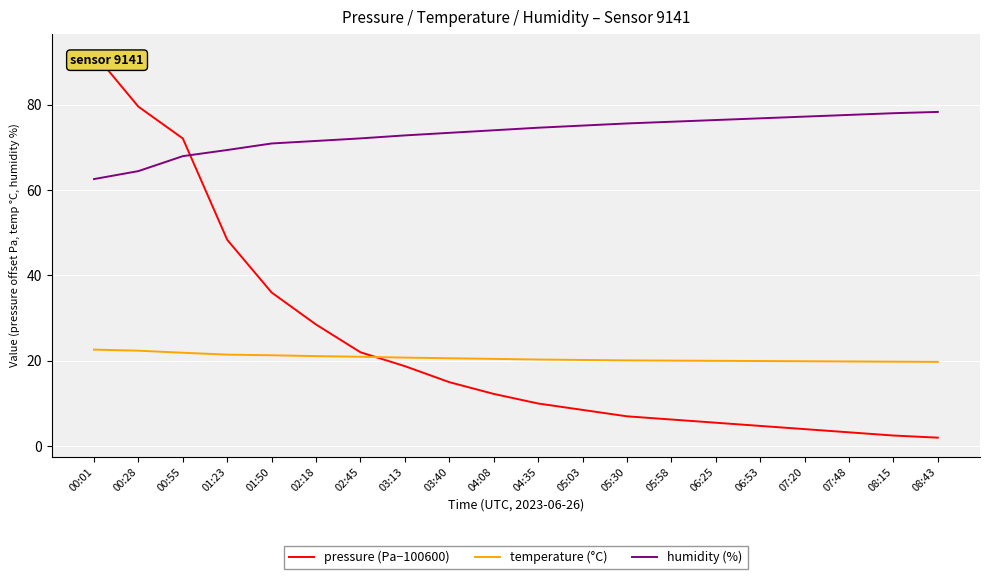

Which series has the largest range (max minus min)?

pressure (Pa−100600)